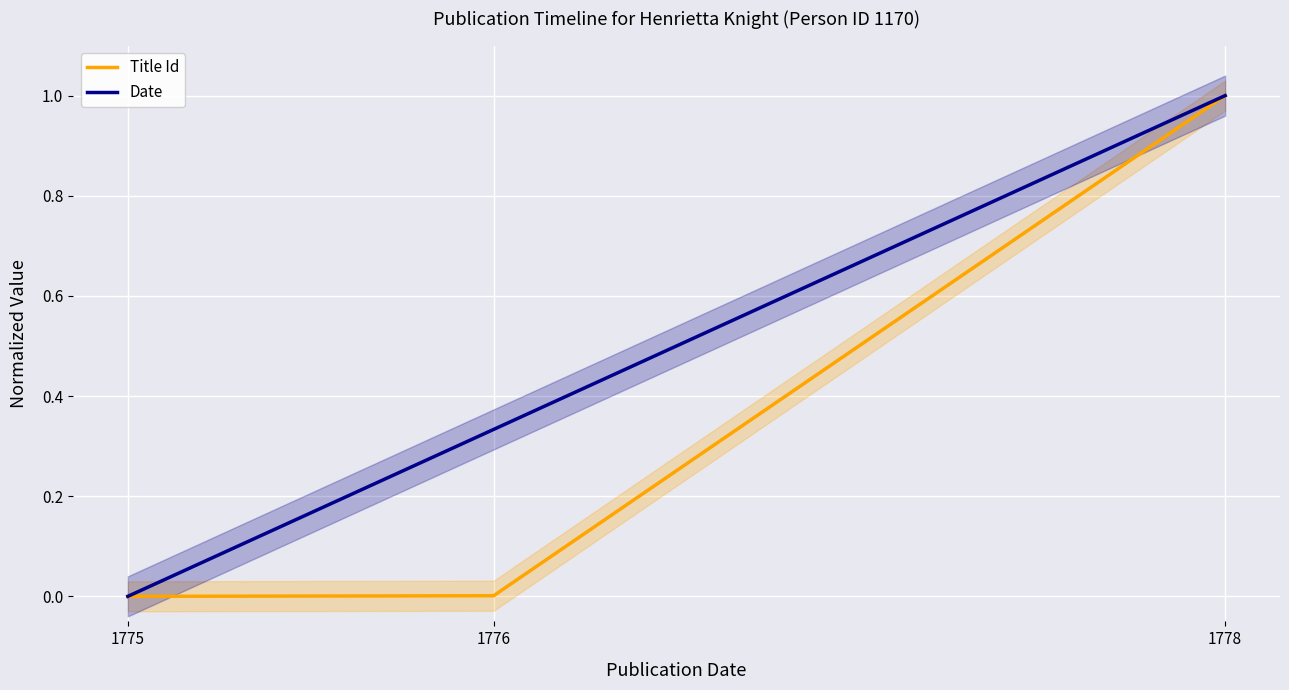

How many lines are shown in the chart?

2